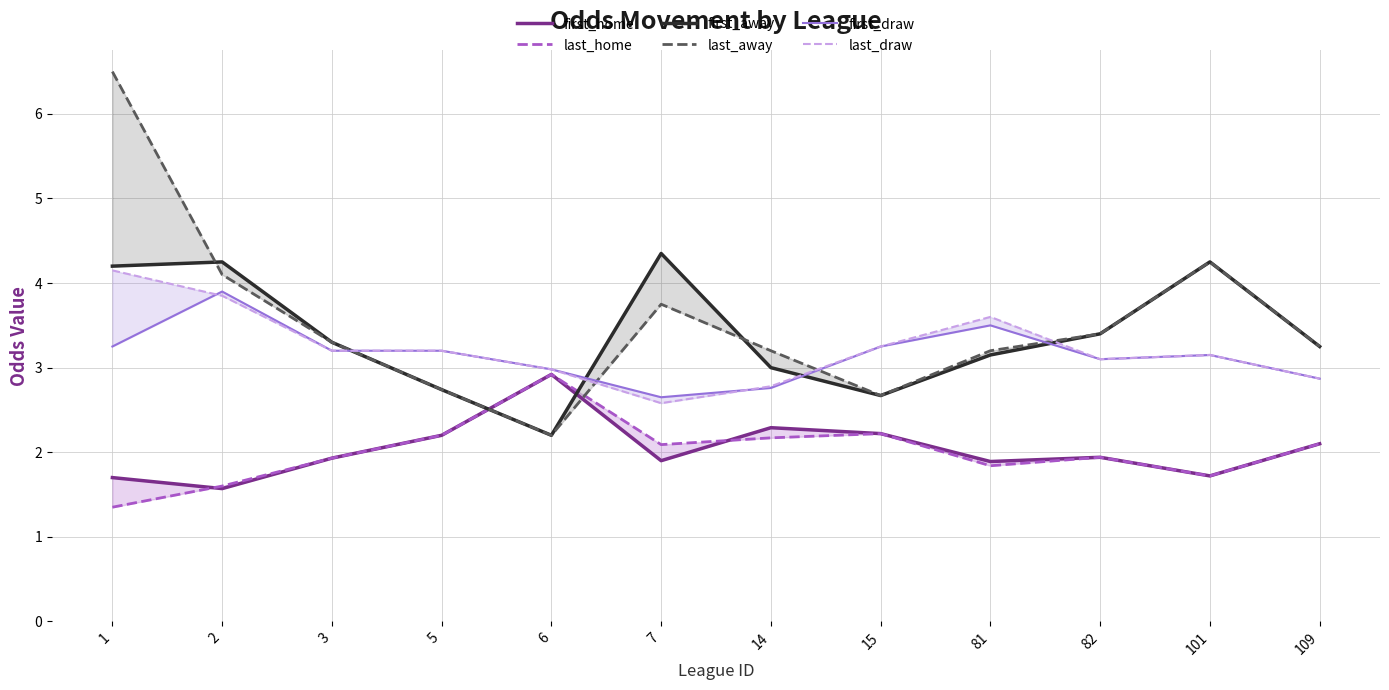

Which series changed the most between 7 and 109?

first_away